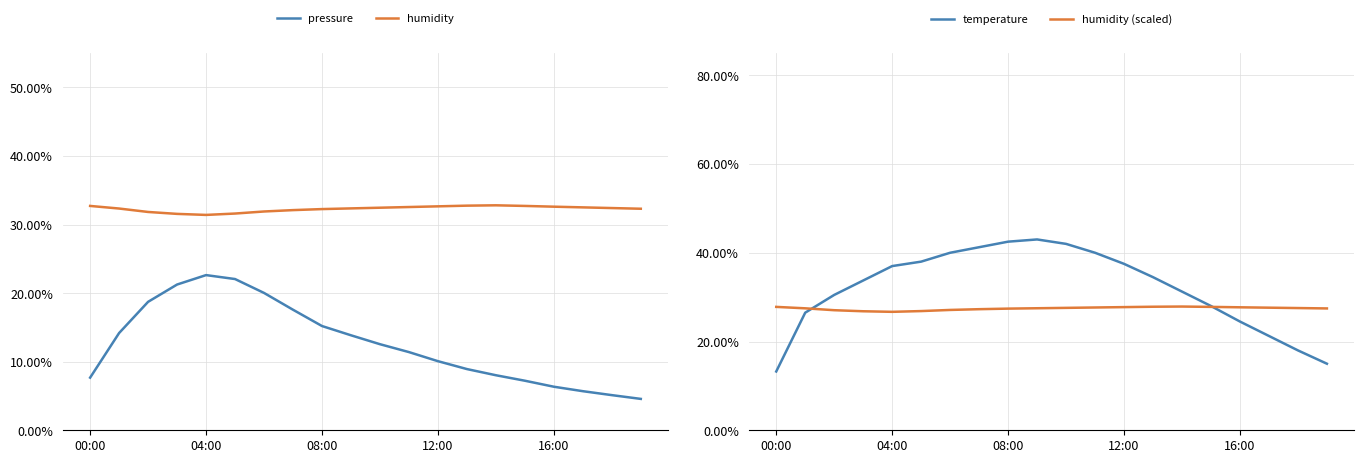

Reading left to right, transcribe all the data shown in this chart.

pressure: 7.7	14.2	18.7	21.2	22.6	22.0	20.0	17.6	15.2	13.8	12.5	11.4	10.1	8.9	8.0	7.2	6.3	5.7	5.1	4.6
humidity: 32.7	32.3	31.8	31.6	31.4	31.6	31.9	32.1	32.2	32.4	32.5	32.5	32.6	32.8	32.8	32.7	32.6	32.5	32.4	32.3
temperature: 13.2	26.5	30.5	33.7	37.0	38.0	40.0	41.3	42.5	43.0	42.0	40.0	37.5	34.5	31.2	28.0	24.5	21.2	18.0	15.0
humidity (scaled): 27.8	27.5	27.1	26.8	26.7	26.9	27.1	27.3	27.4	27.5	27.6	27.7	27.8	27.8	27.9	27.8	27.7	27.6	27.5	27.5